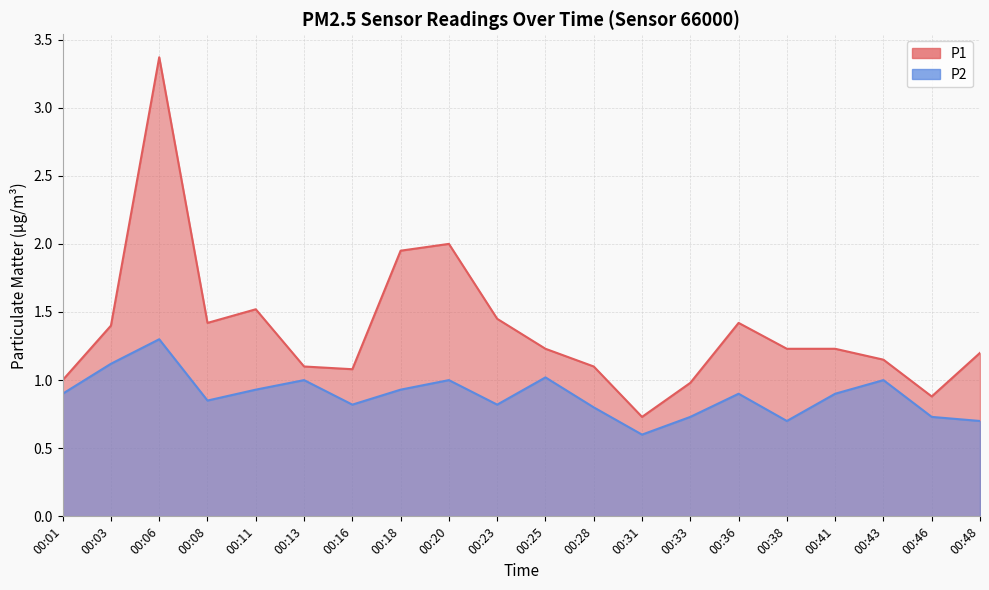

How many interior local peaks does the P1 series have?

4